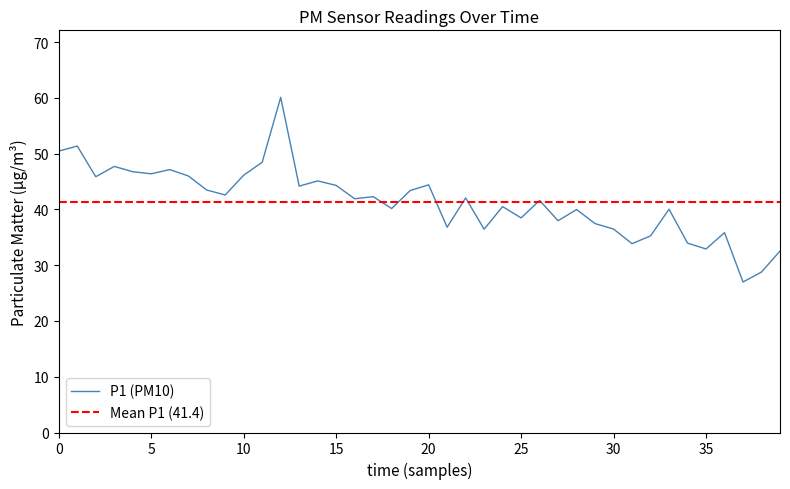

True or false: P1 (PM10) has a value of 17.7 at 5.

False